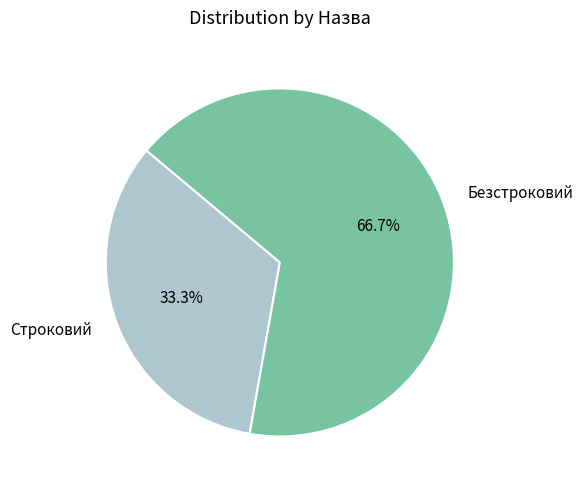

Which slice is the smallest?

Строковий